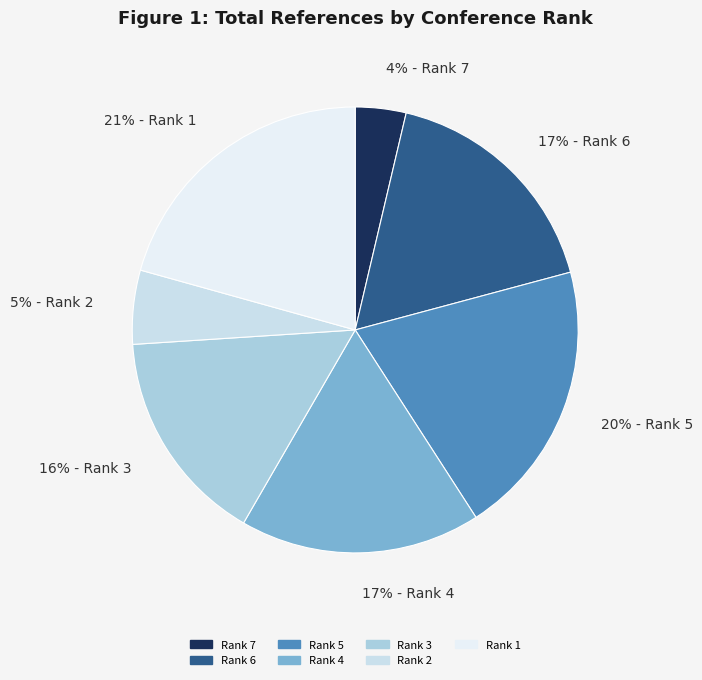

What percentage is the 17% - Rank 6 slice, to the nearest percent?

17%